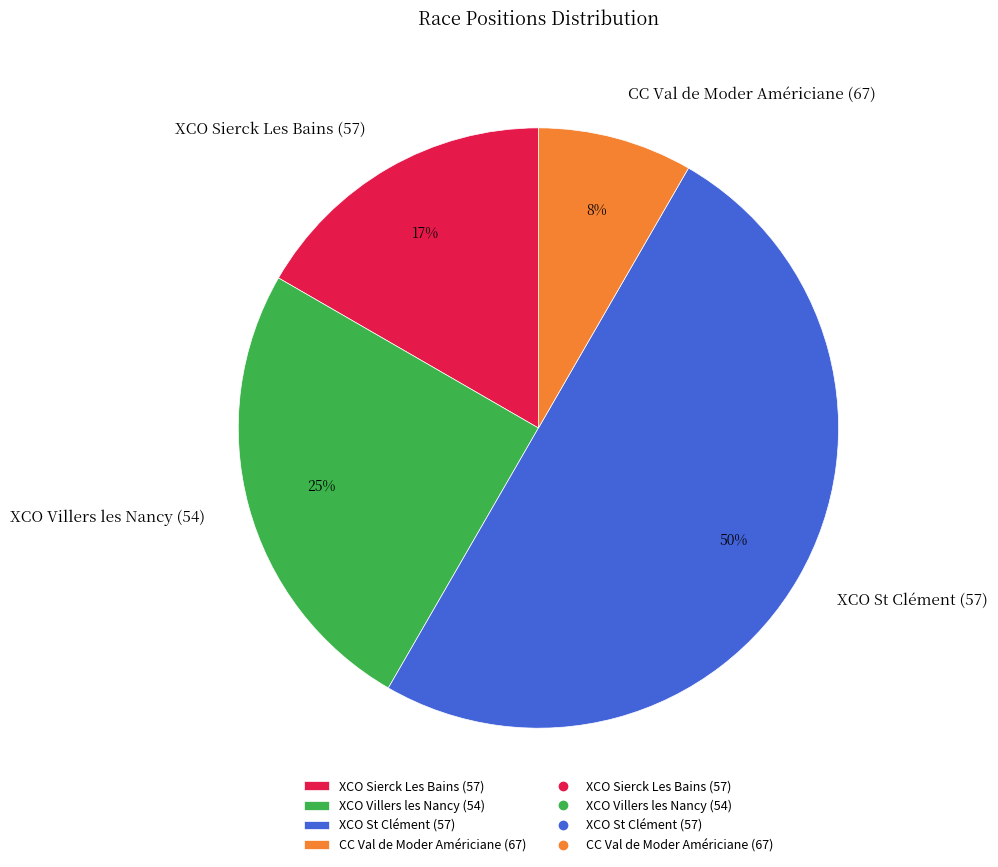

What is the smallest slice in the pie chart?

CC Val de Moder Américiane (67)